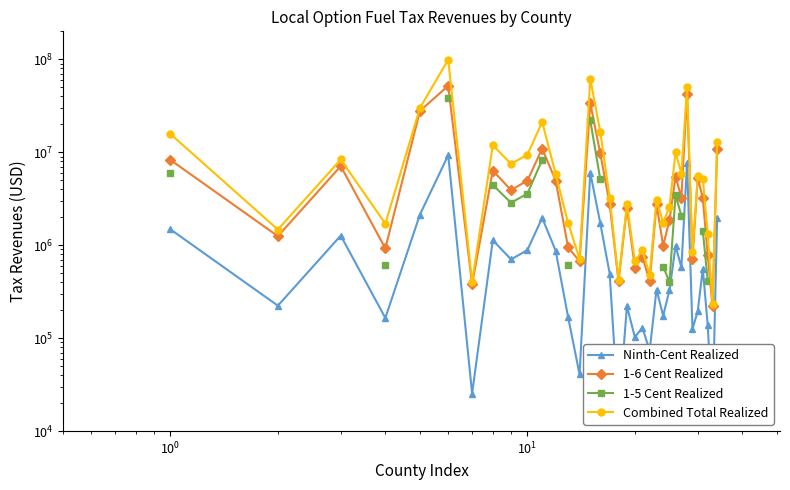

How many lines are shown in the chart?

4